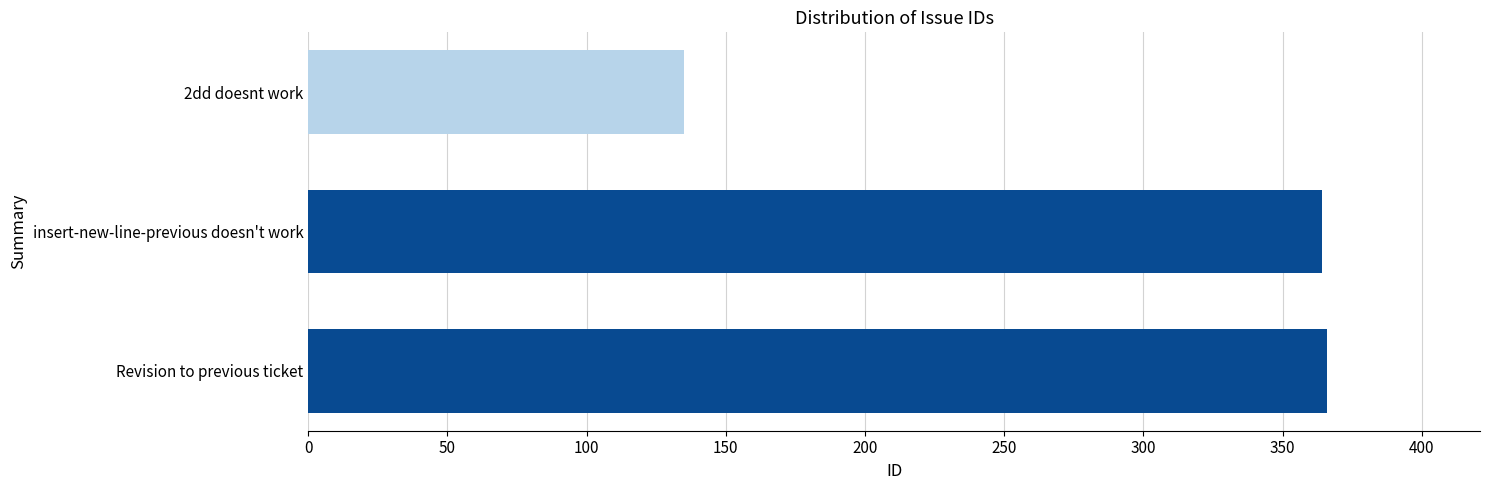

What is the average value?

288